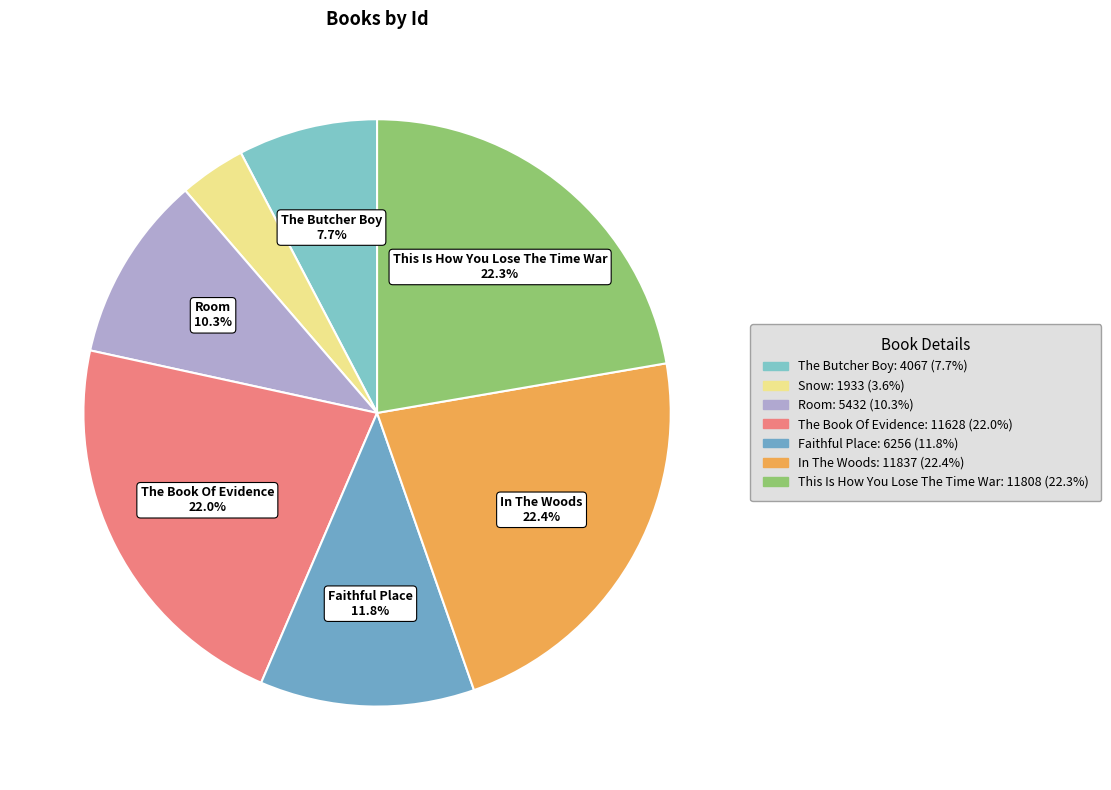

How many slices are in this pie chart?

7